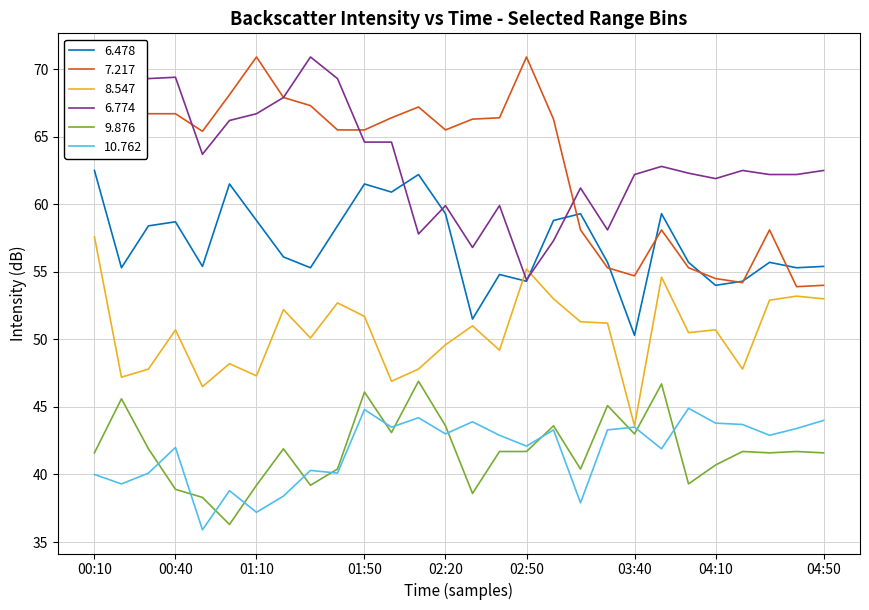

Which series changed the most between 02:00 and 04:10?

7.217